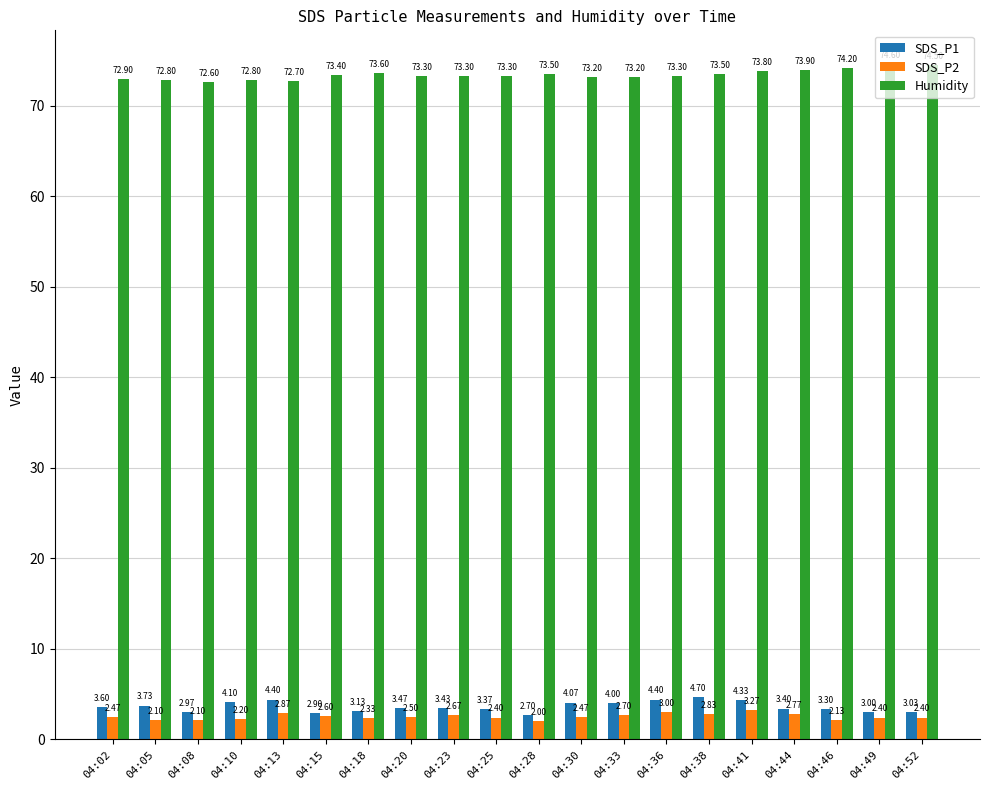

Where is SDS_P2 nearest to the value 2?

04:28